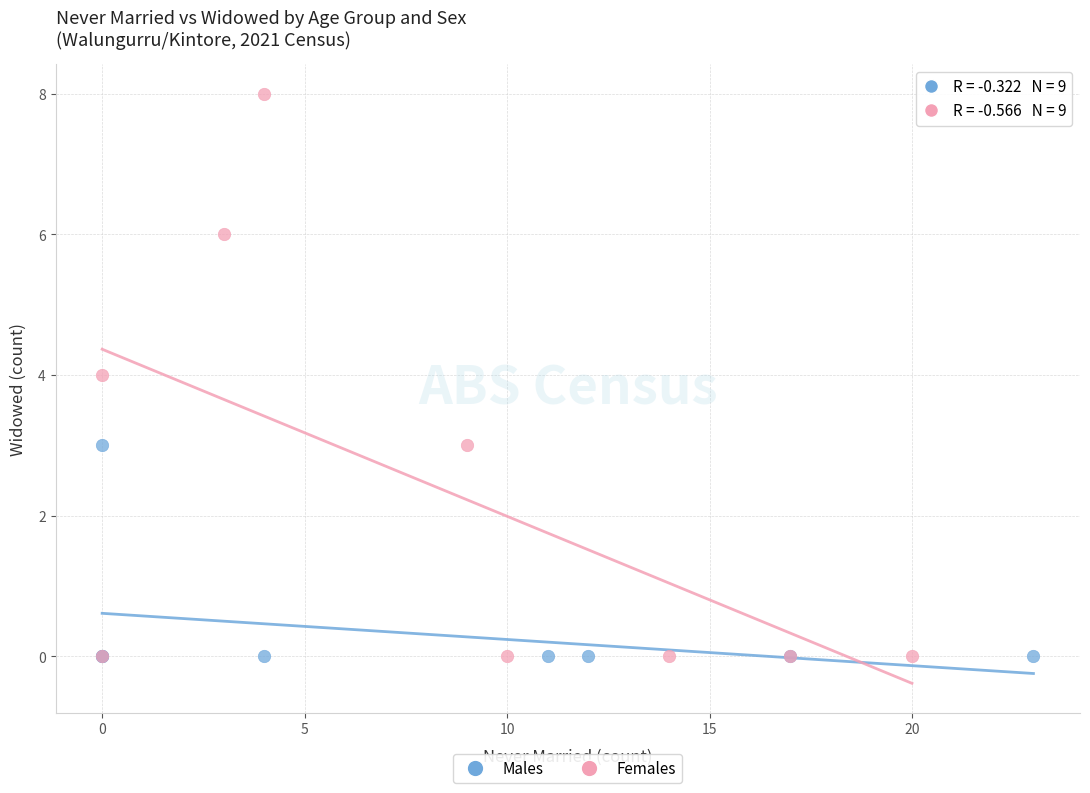

Which series reaches the maximum Y coordinate?

Females